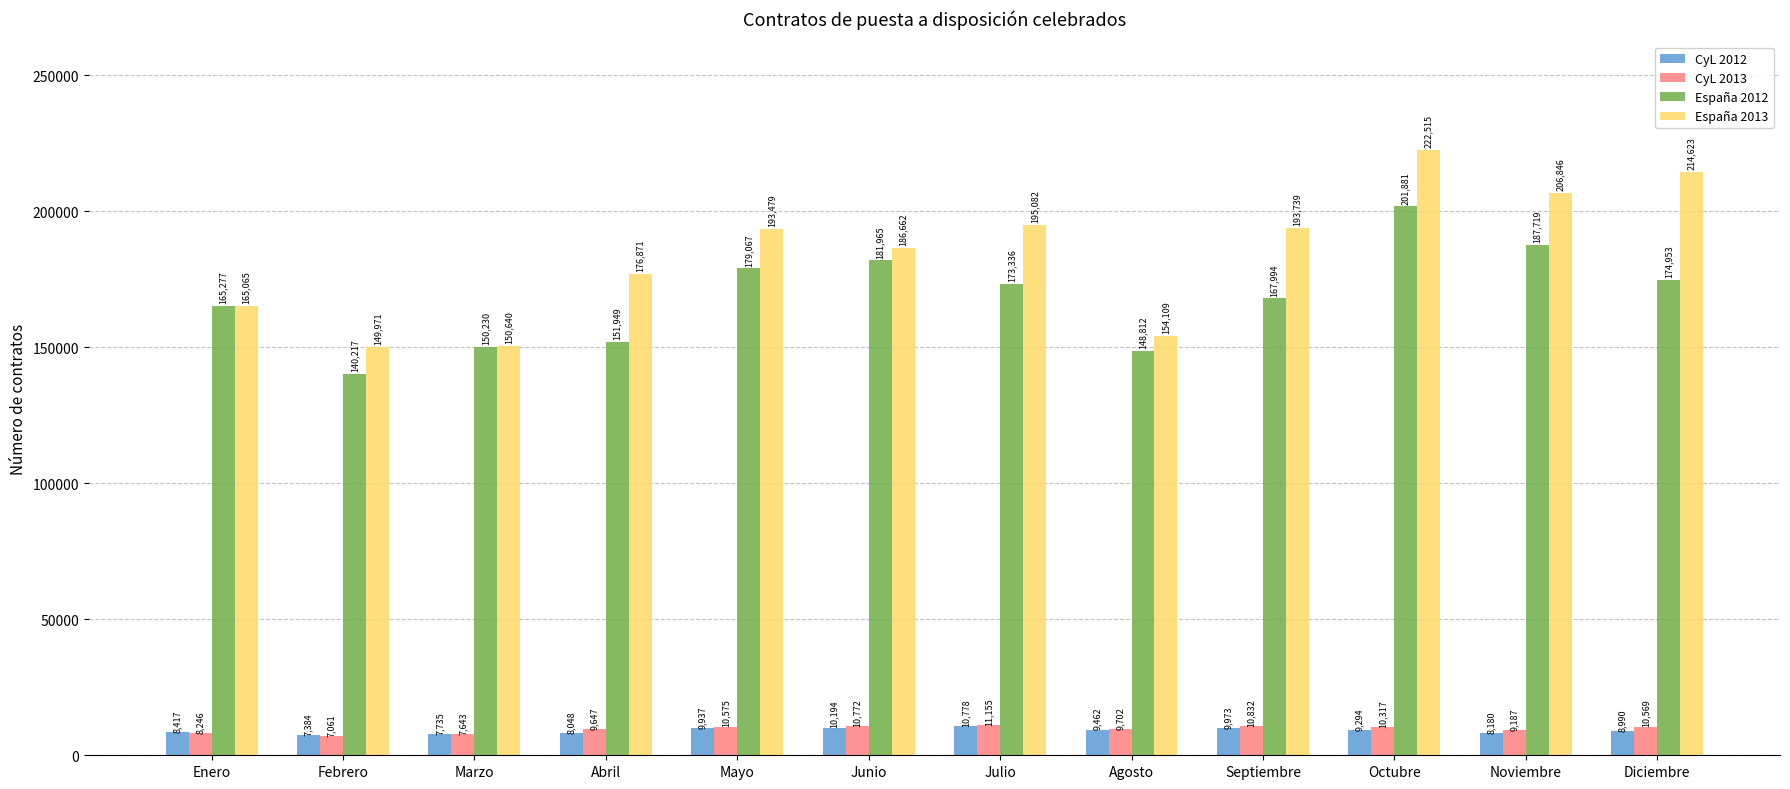

Read the CyL 2013 value at Diciembre, to the nearest 50.

10550